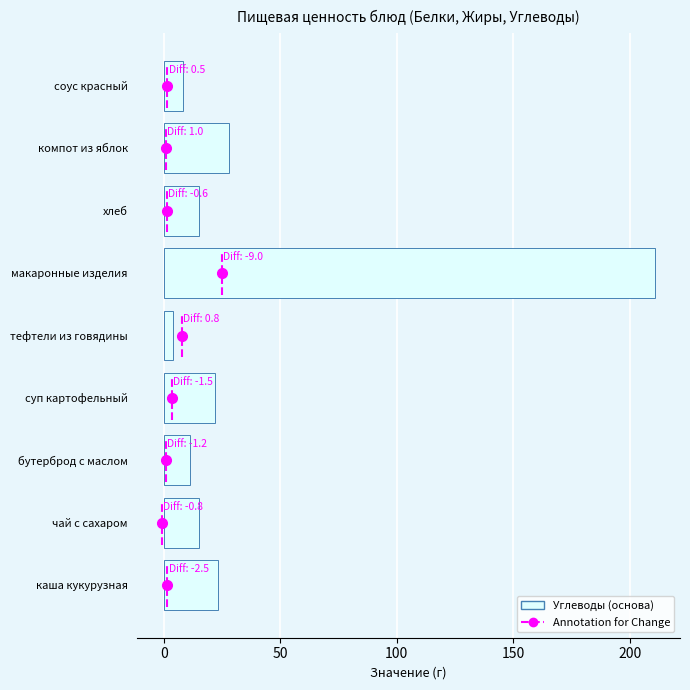

The chart shows a value of 16 at бутерброд с маслом. True or false?

False